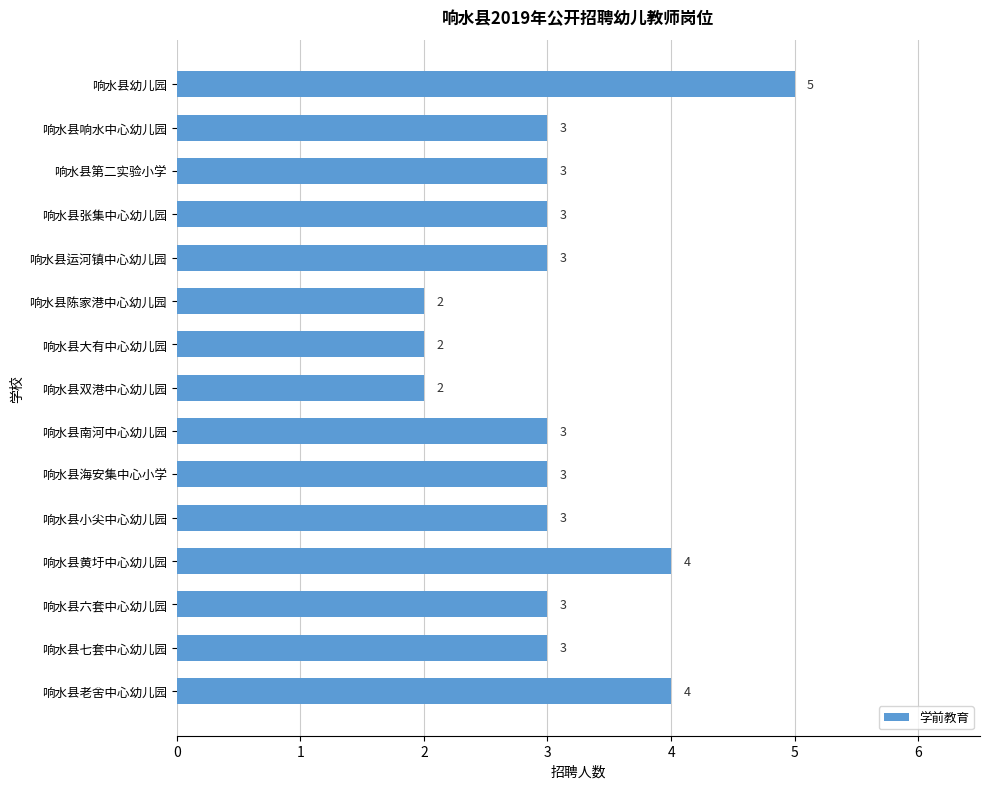

What is the label of the 10th bar from the top?

响水县海安集中心小学